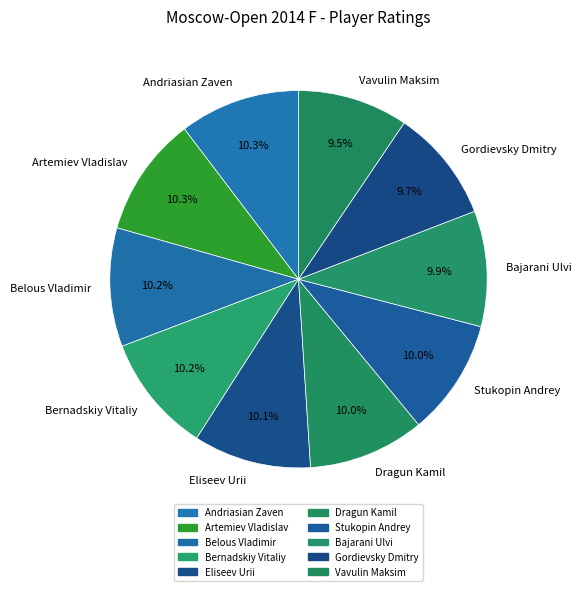

What is the ratio of the value at Bajarani Ulvi to the value at Stukopin Andrey?

1.0